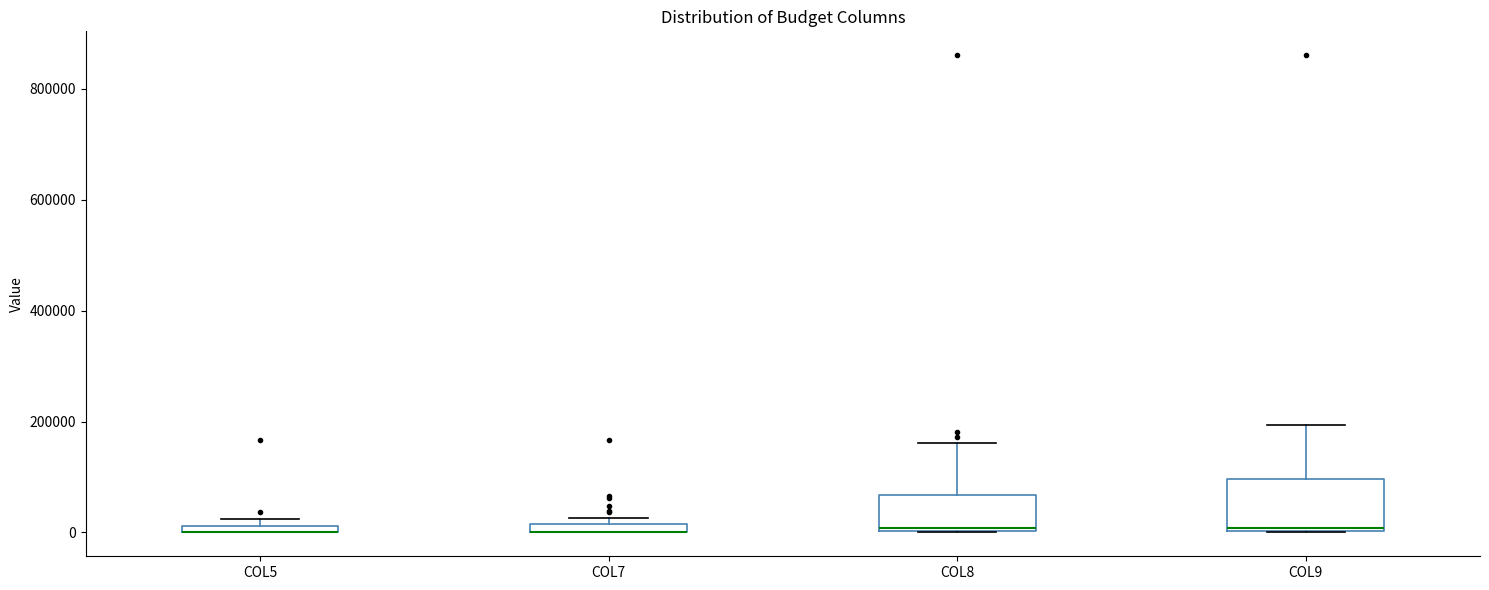

Where is the lower edge of the box for COL7 on the y-axis? The values are not printed on the chart, so give them approximately, as read against the axis.

0